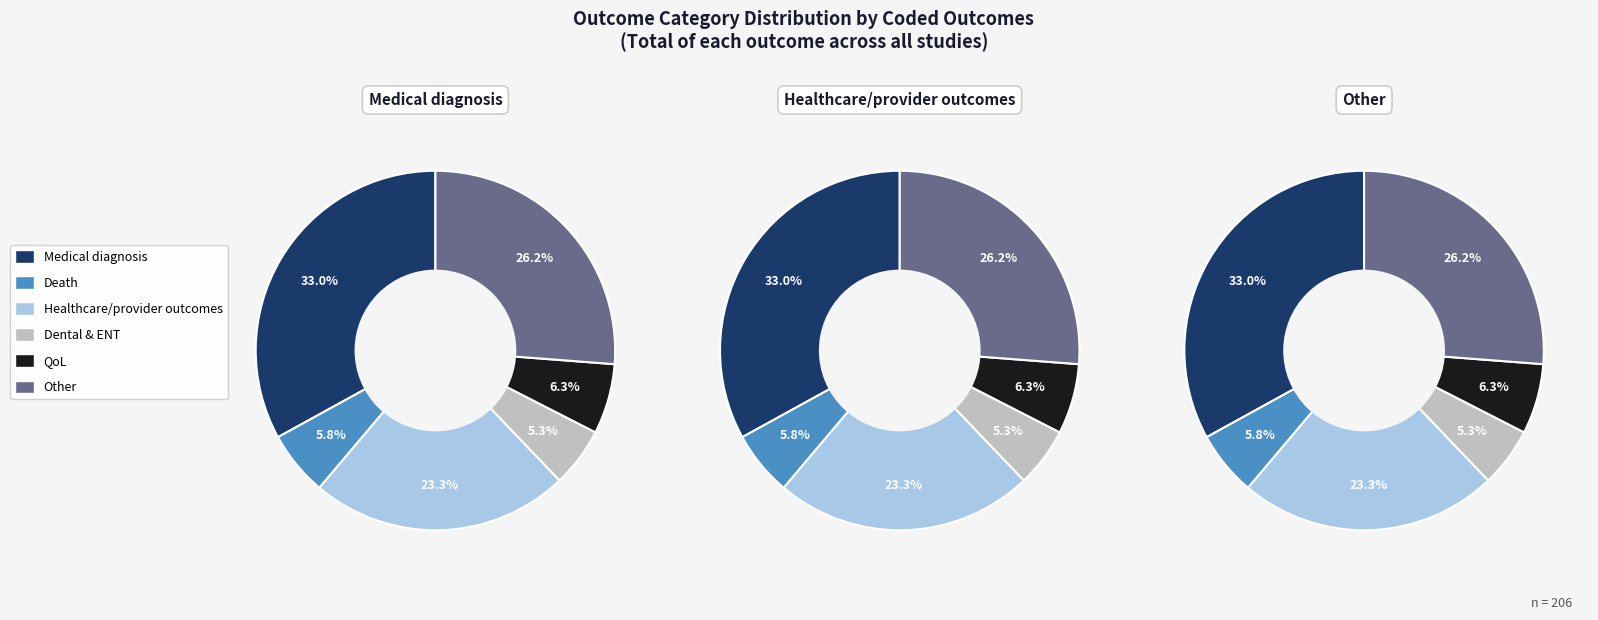

Count the number of slices in the pie.

6